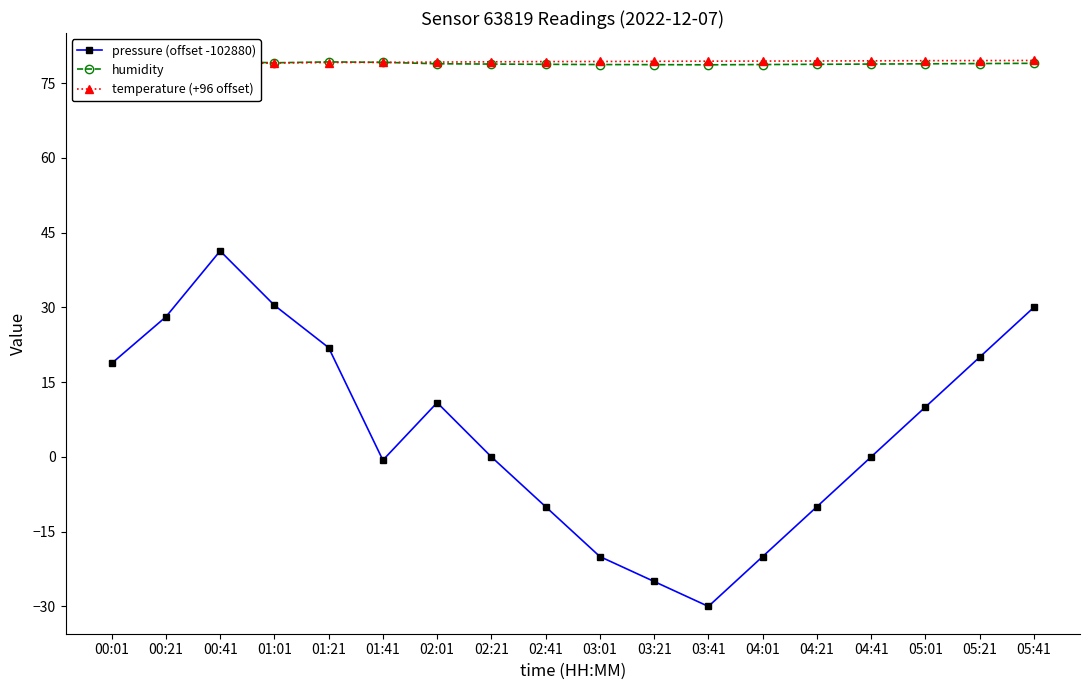

What is the lowest value of the humidity series?

78.7